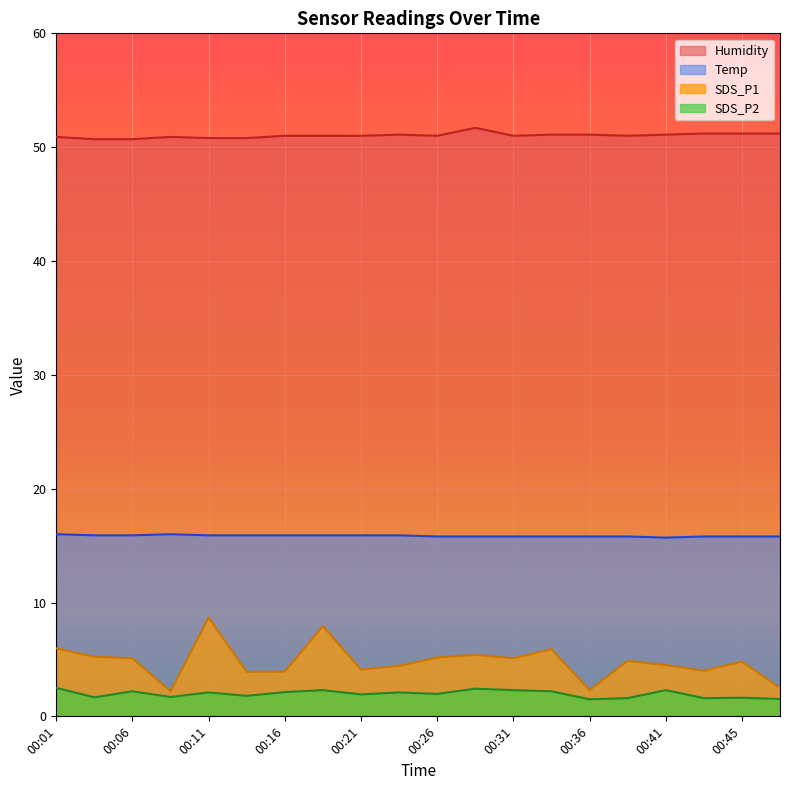

In Humidity, how many points are higher than both neighbors (excluding endpoints)?

3